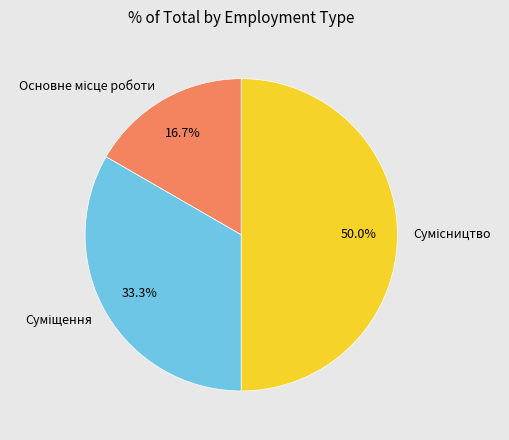

What is the ratio of the value at Основне місце роботи to the value at Сумісництво?

0.3